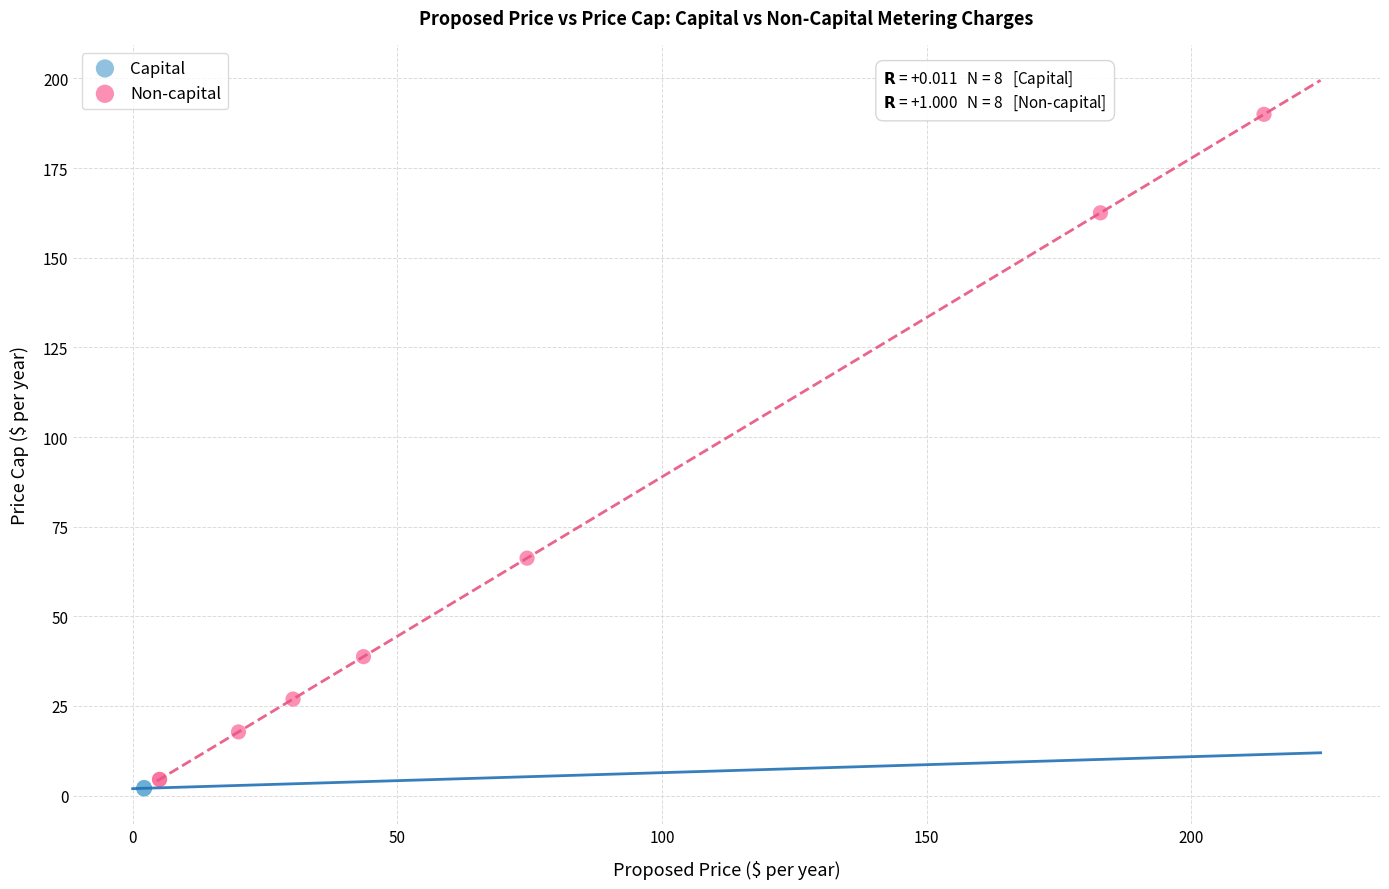

Which series has the widest spread of Y values?

Non-capital